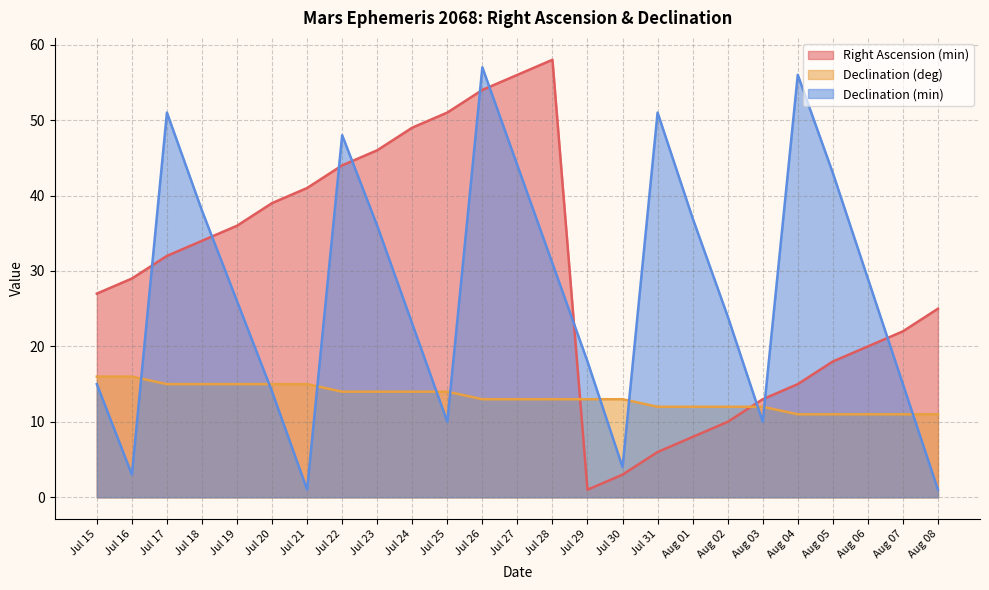

How many data points in Declination (deg) are less than 13?

9